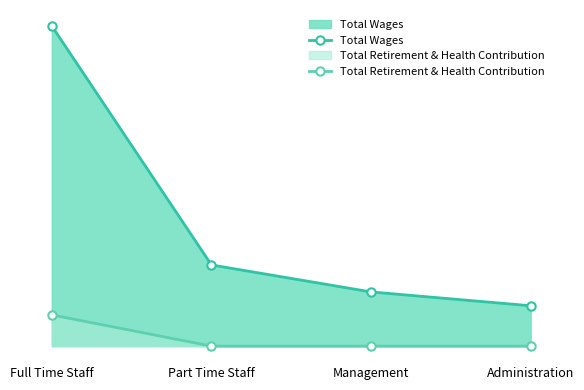

What are all the series names shown in the legend?

Total Wages, Total Retirement & Health Contribution